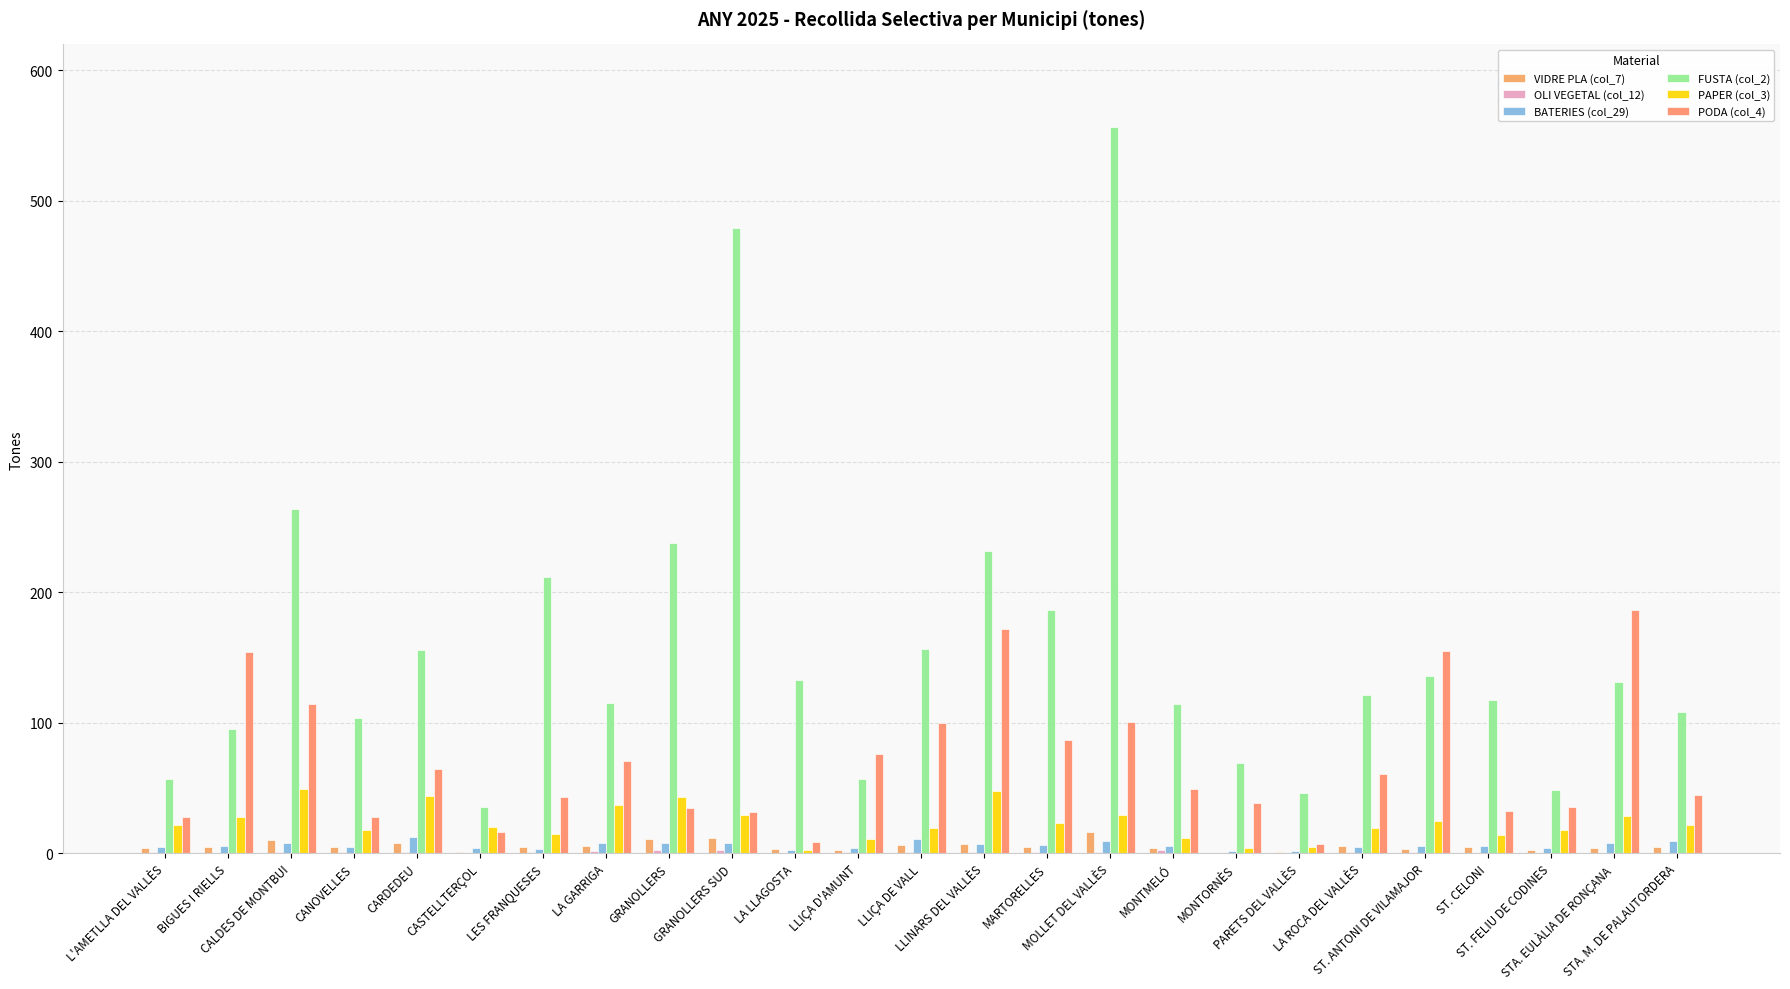

Which category has the lowest value across all series?

MONTORNÈS